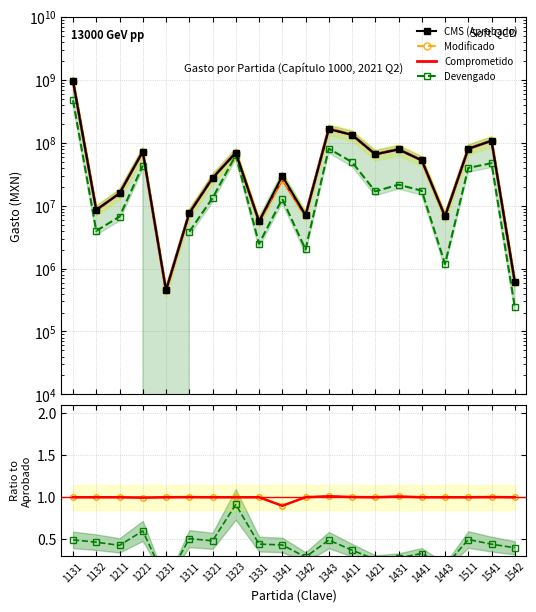

True or false: Gasto comprometido has a value of 1.7 at 1441.

False